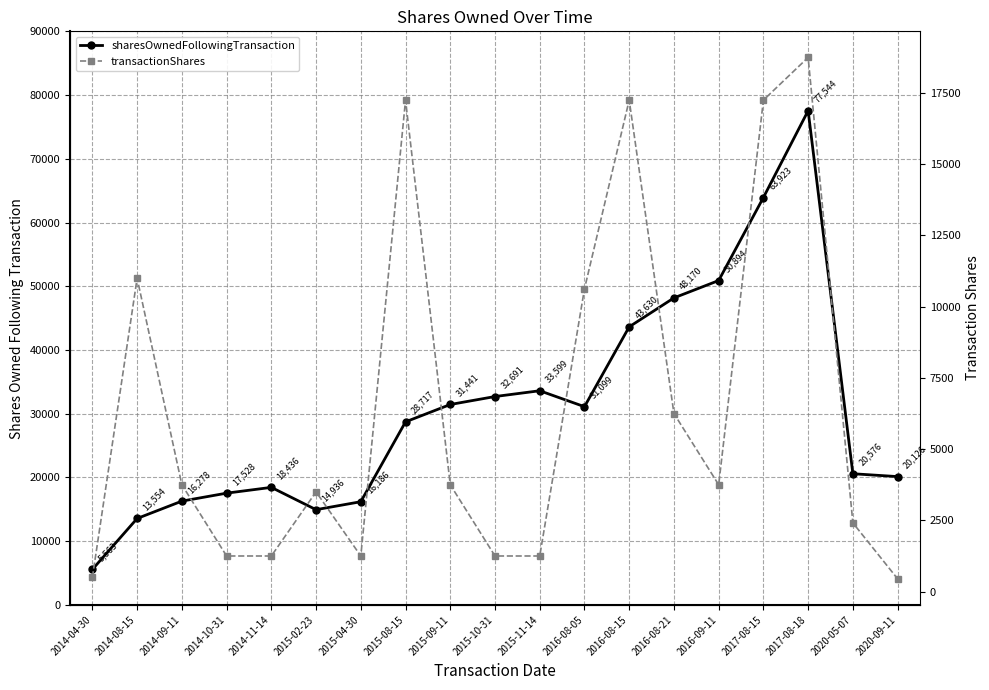

Is the value of transactionShares at 2017-08-18 greater than the value of sharesOwnedFollowingTransaction at 2017-08-18?

No